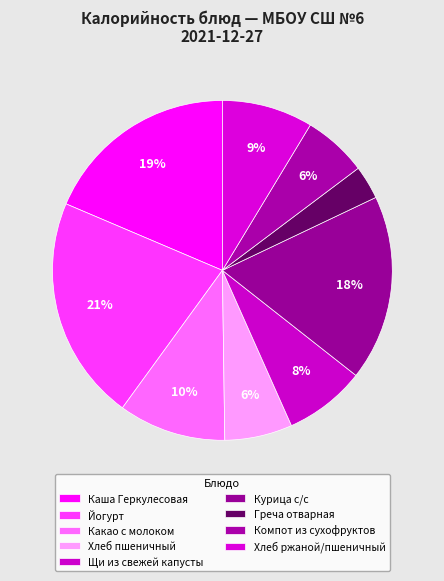

Count the number of slices in the pie.

9